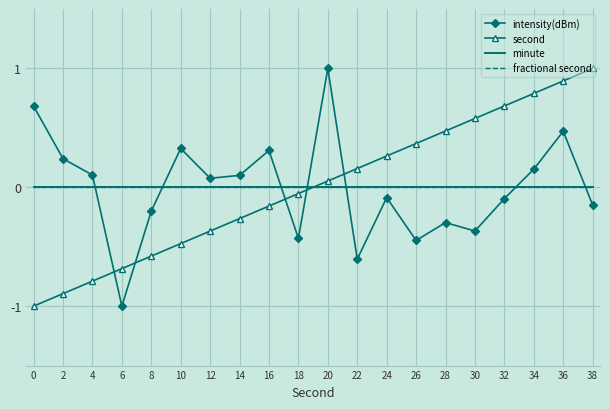

What is the smallest value displayed?

-1.0